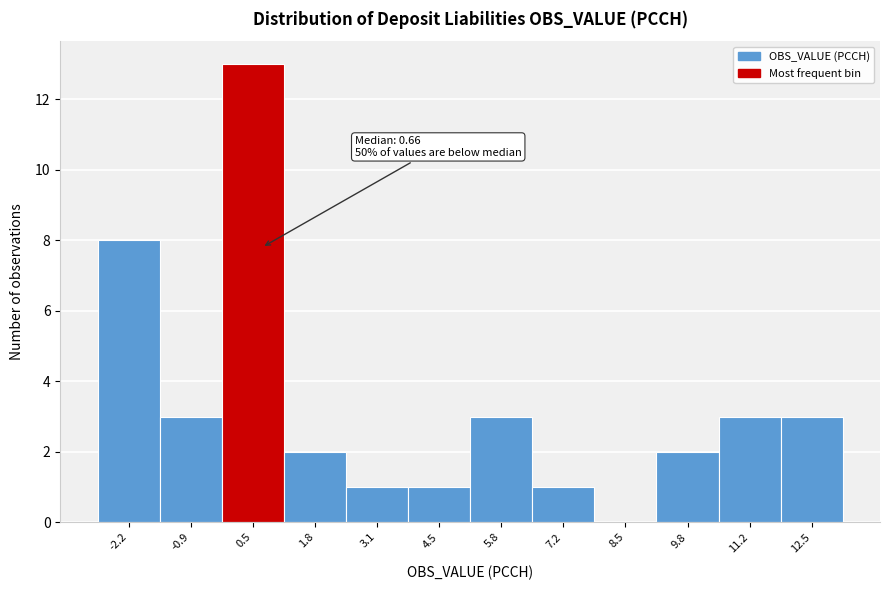

Which range on the x-axis has the tallest bar?

-0.2 to 1.2